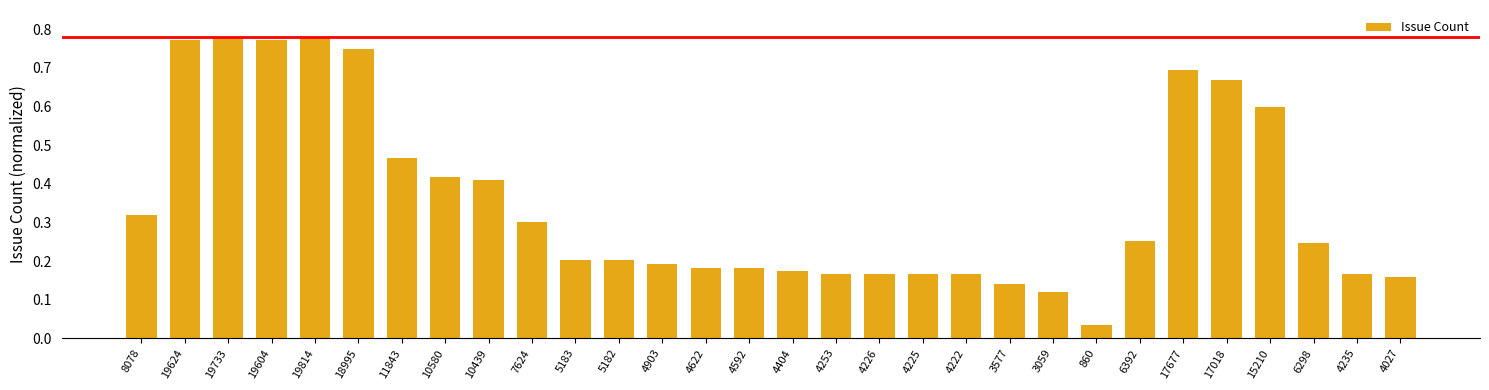

At which category does the chart reach its minimum across all series?

860